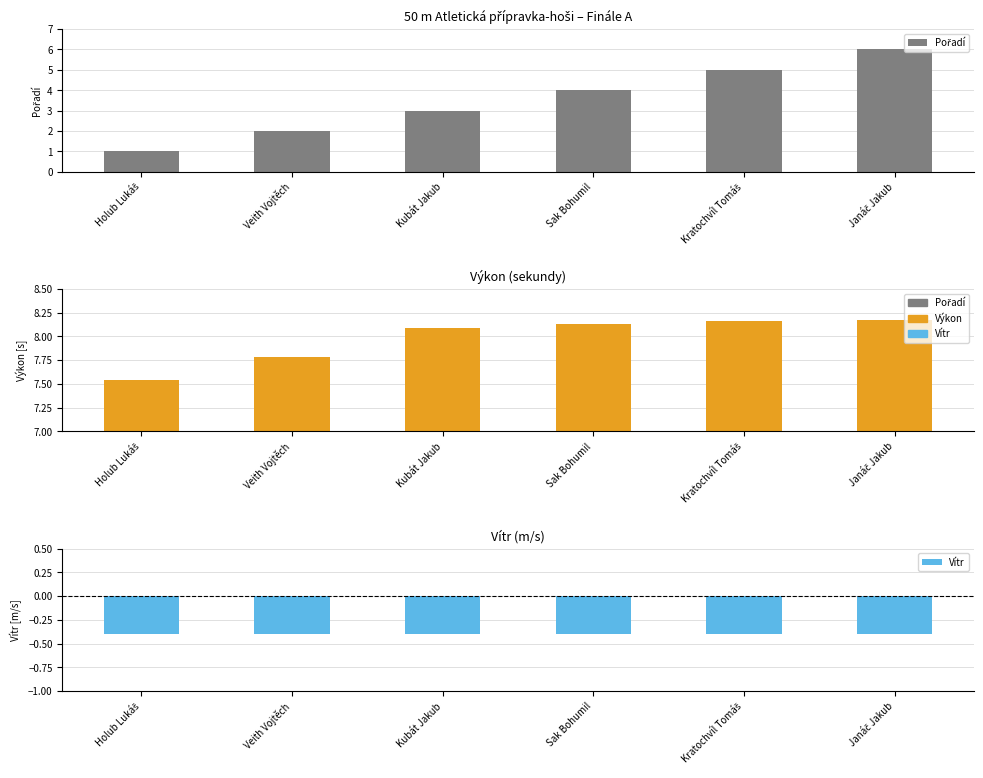

What is the average value of the Výkon series?

8.0